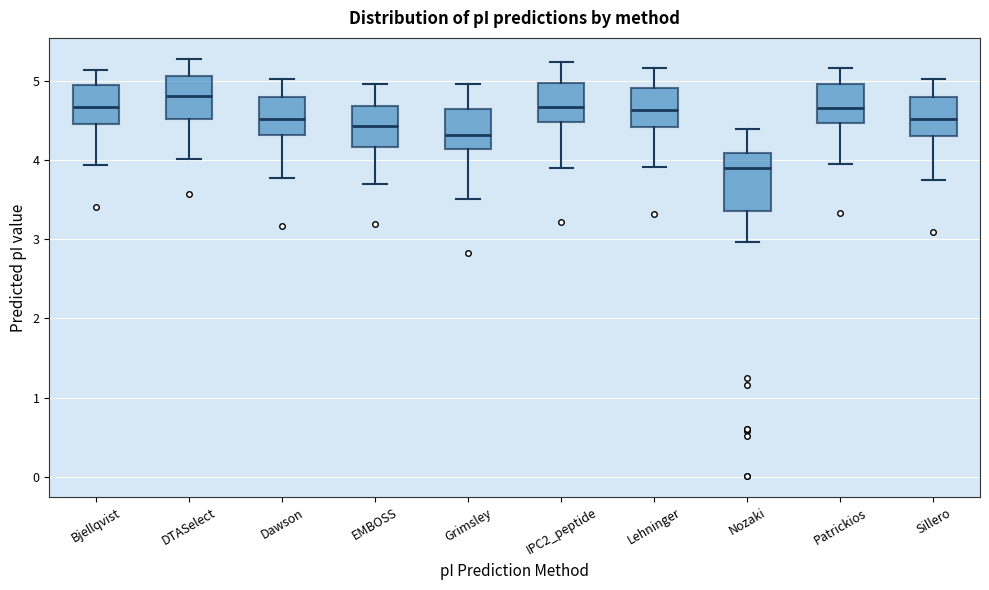

Where does the lower whisker of the box for DTASelect end on the y-axis? The values are not printed on the chart, so give them approximately, as read against the axis.

4.0